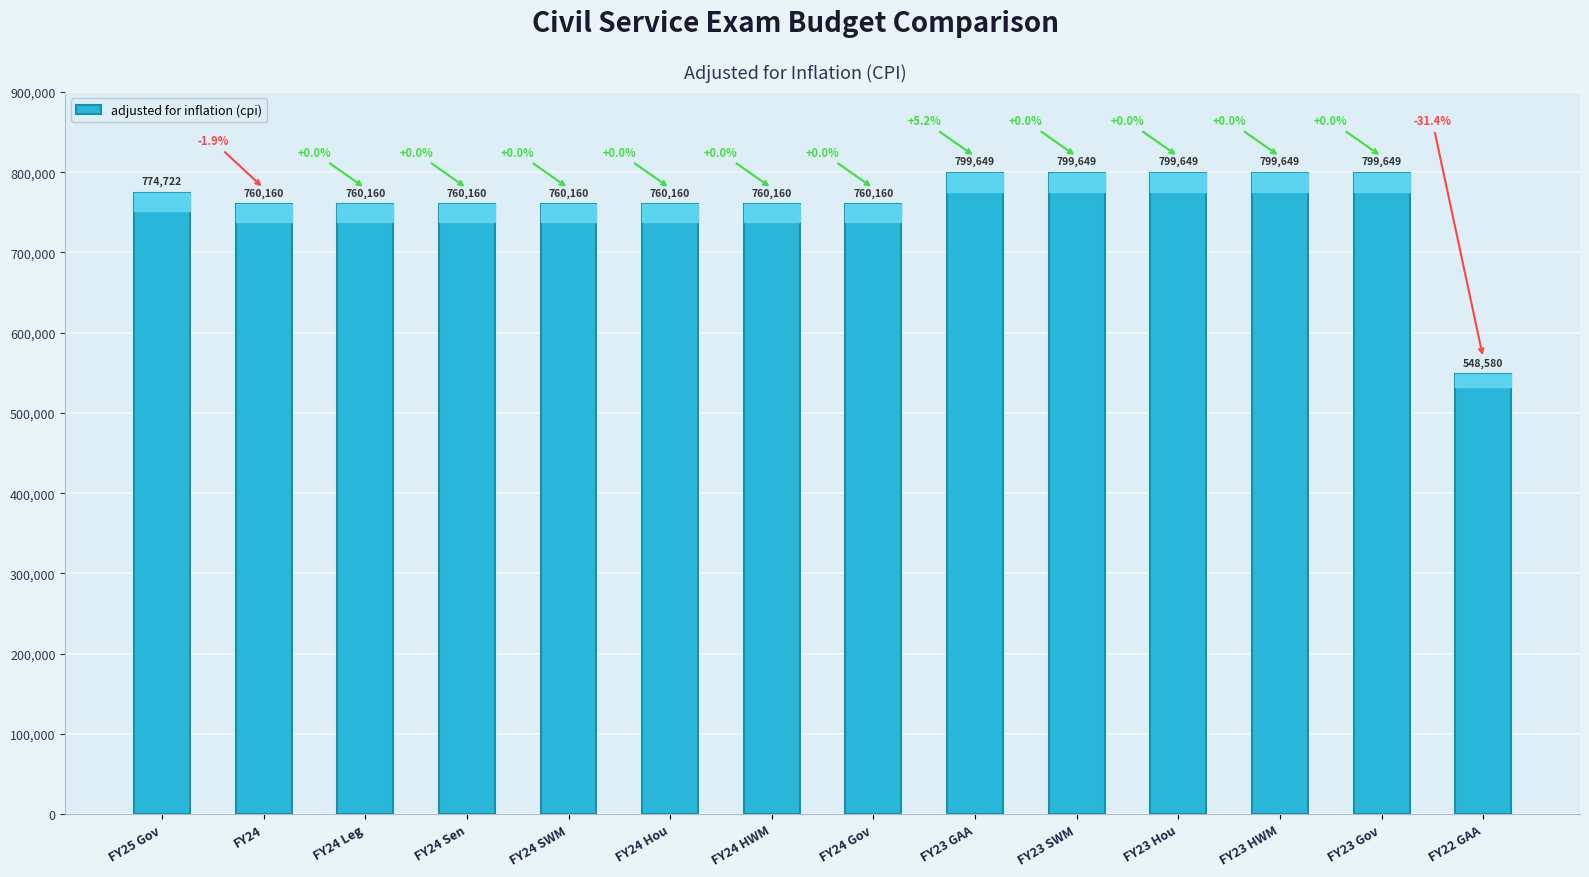

Count the number of categories in the chart.

14